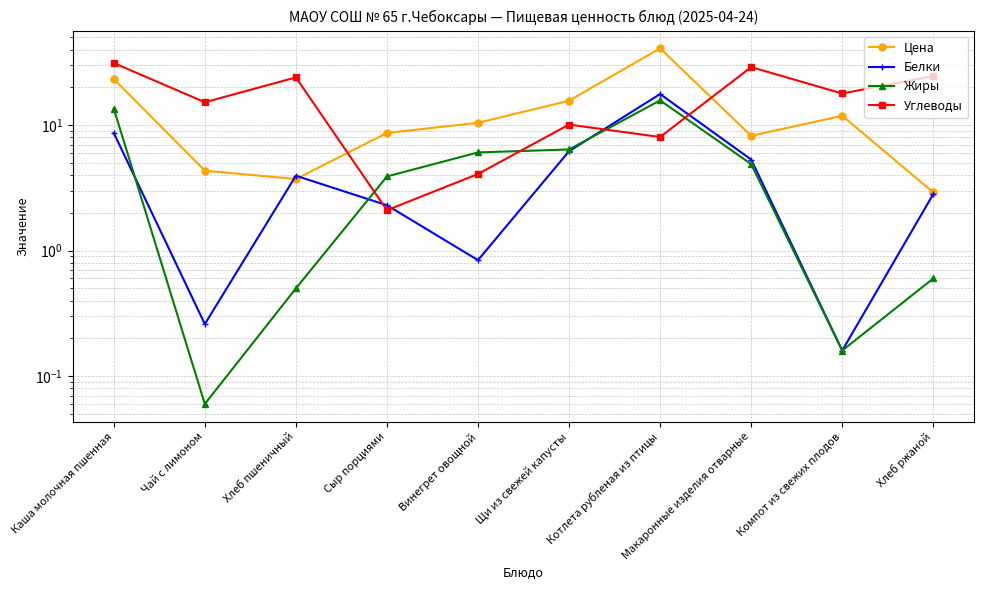

What is the difference between the maximum and minimum values in the Углеводы series?

29.1